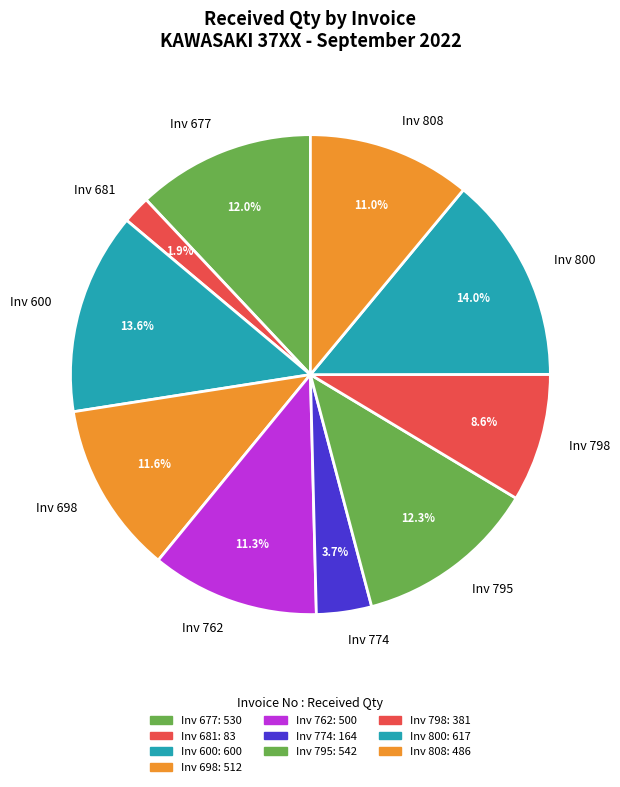

What is the ratio of the value at Inv 774 to the value at Inv 698?

0.3